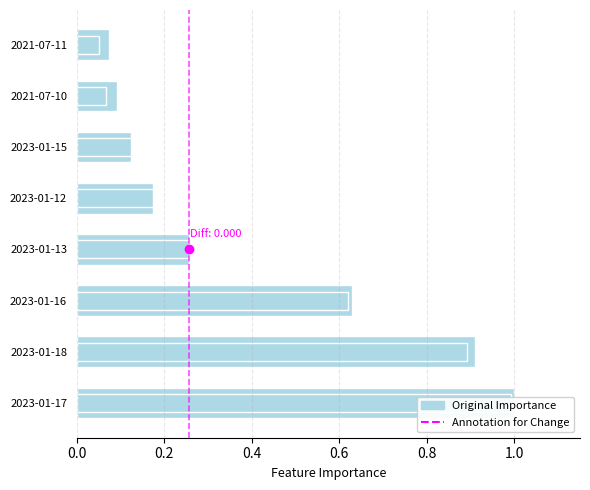

What is the difference between the maximum and minimum values?

0.9